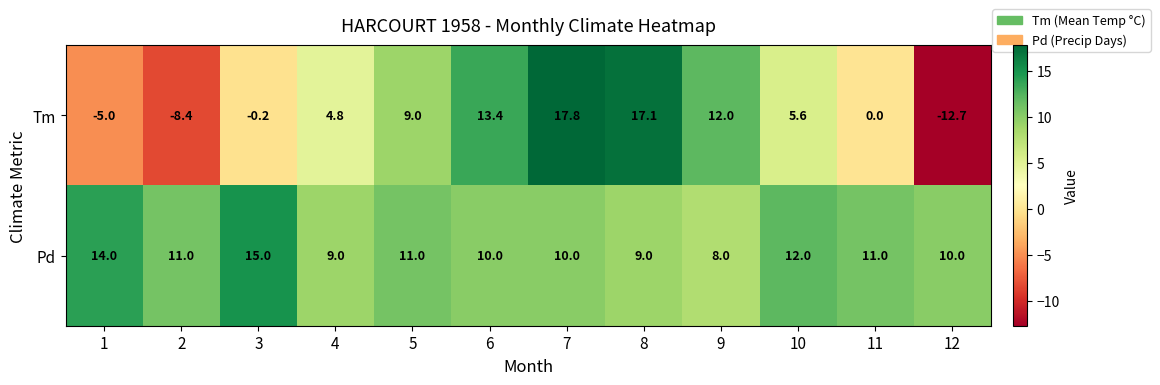

How many categories are shown in the chart?

12